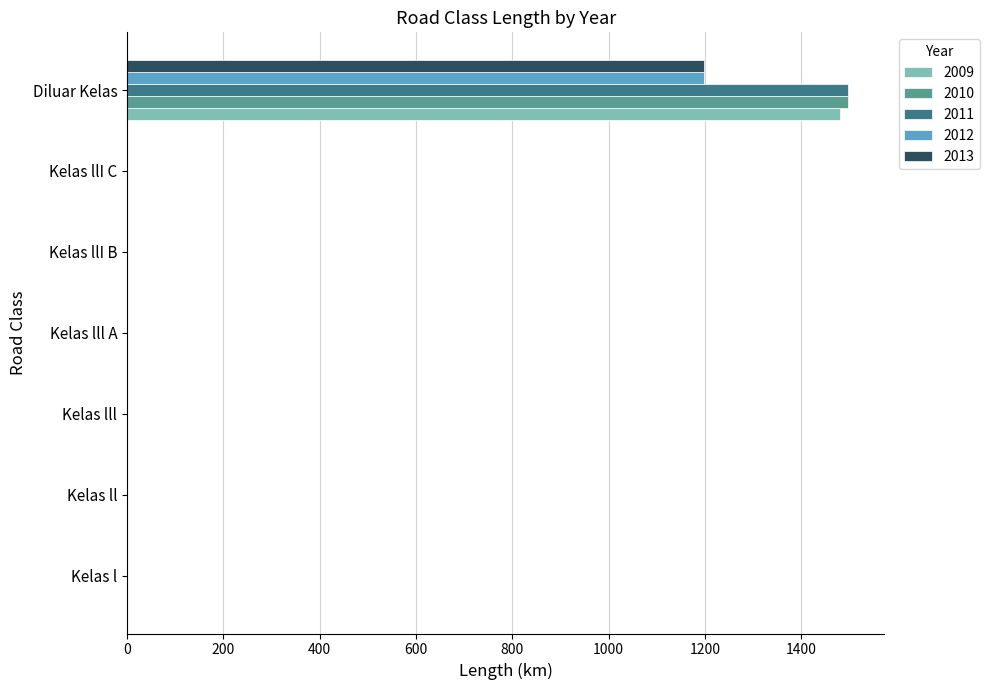

The value of 2012 at Kelas l is 484.4. True or false?

False